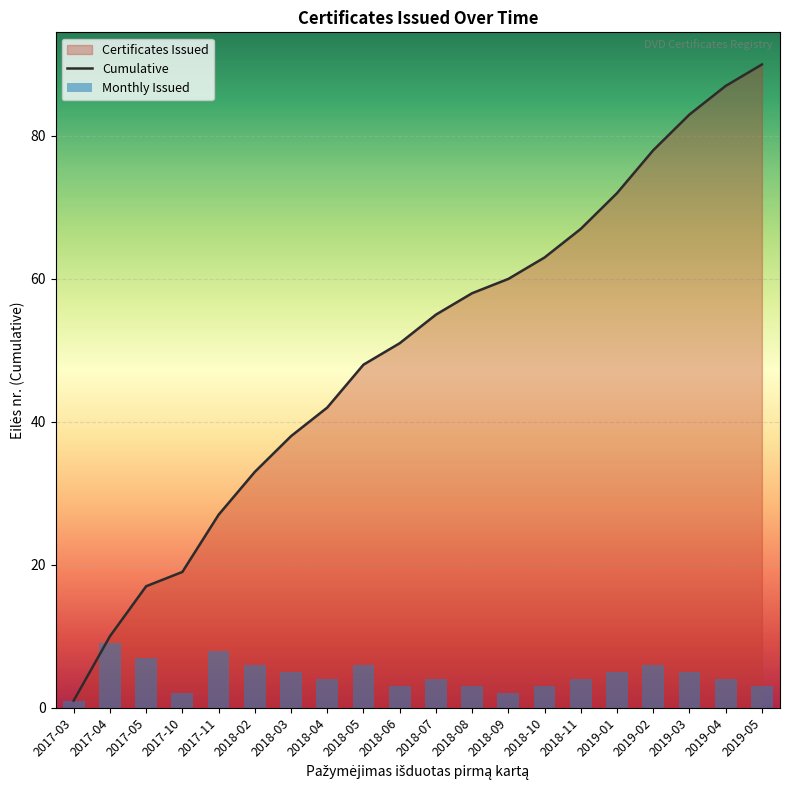

At which category is the sum across all series the highest?

2019-05